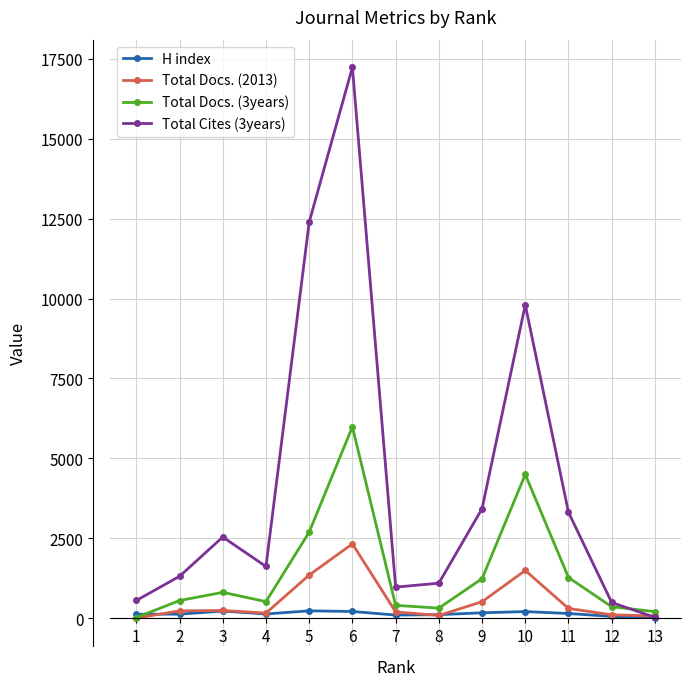

Rank the series by their maximum value, from lowest to highest.

H index, Total Docs. (2013), Total Docs. (3years), Total Cites (3years)